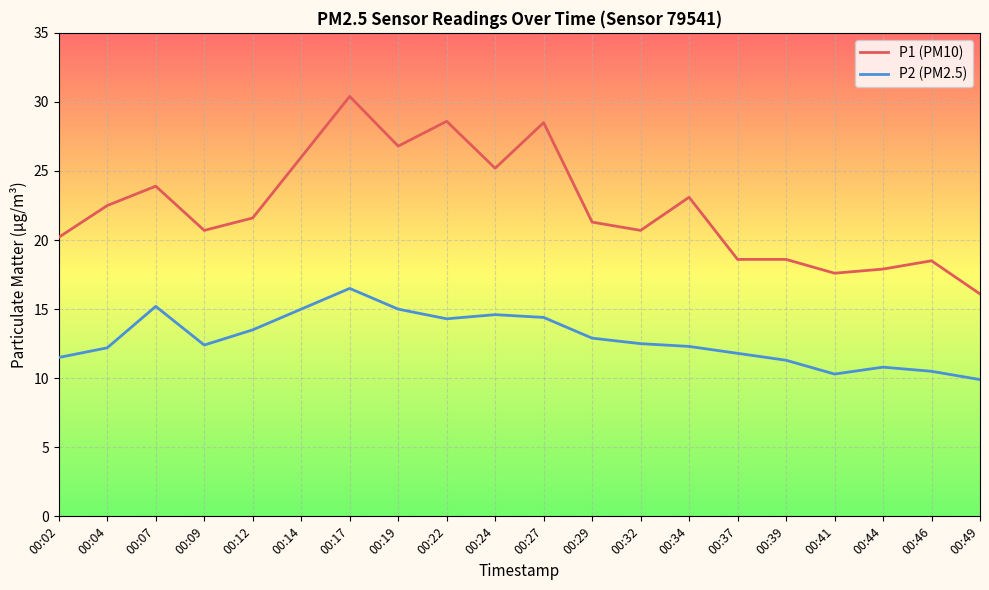

Which series has the widest spread of values?

P1 (PM10)